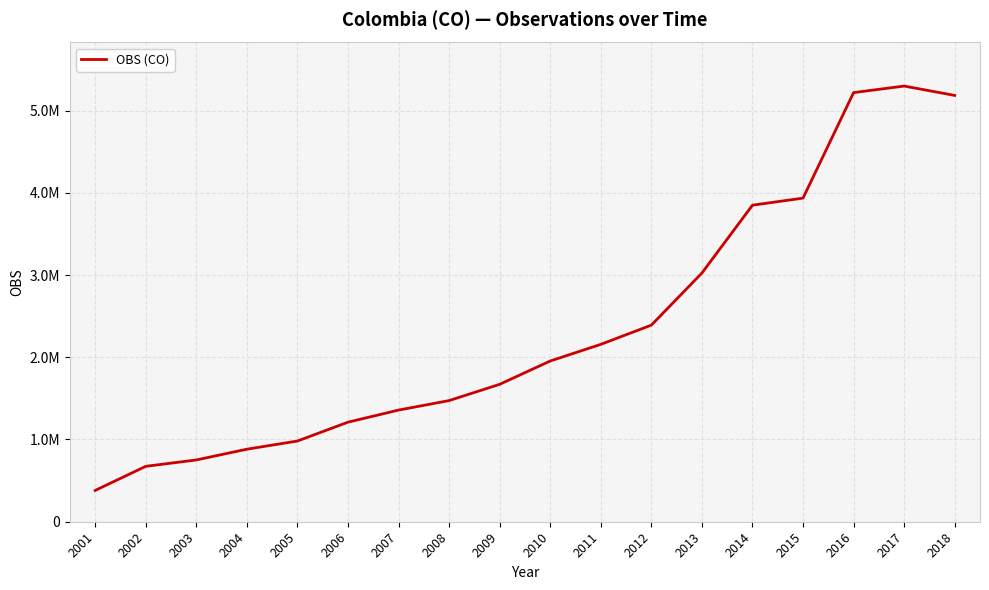

How many points are higher than both their immediate neighbors (excluding endpoints)?

1